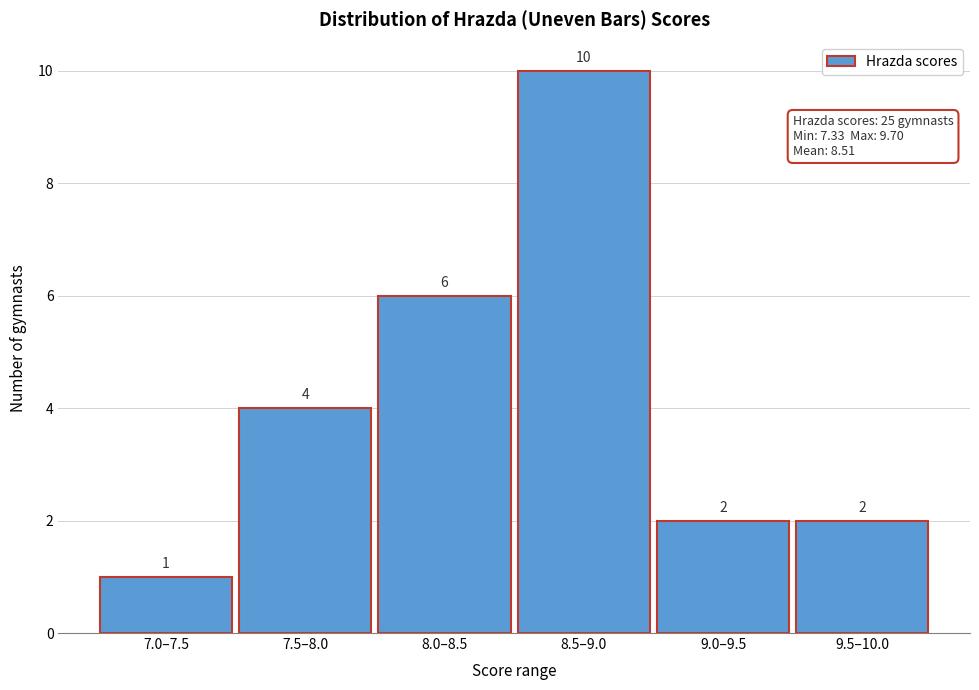

Reading left to right, transcribe all the data shown in this chart.

1	4	6	10	2	2